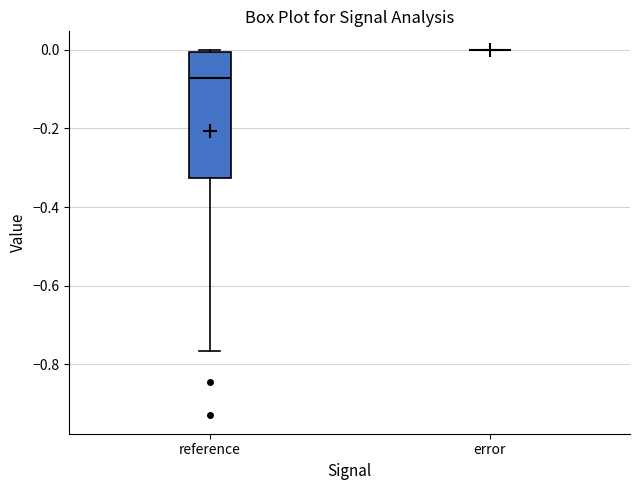

Reading left to right, transcribe this box plot: for each box, give where its median line is, the range the box spans, and where its two whiskers end, as read against the y-axis. The values are not printed on the chart, so give them approximately, as read against the axis.

reference: median -0.08, box -0.32 to 0.00, whiskers -0.76 to 0.00
error: box collapsed to a line at 0.00, whiskers 0.00 to 0.00